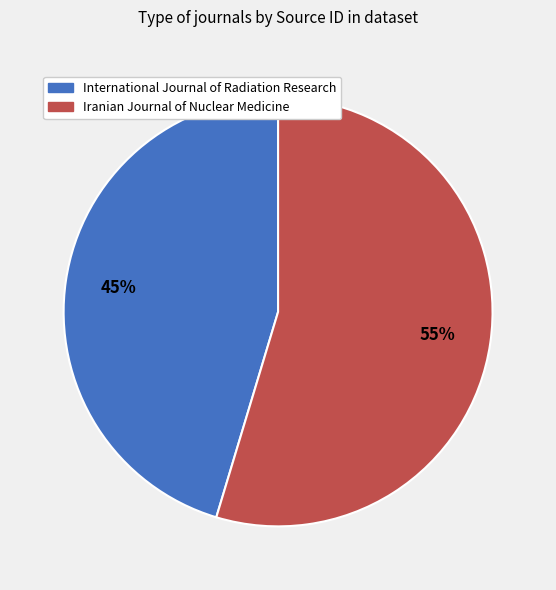

To the nearest percent, what is the average slice percentage?

50%